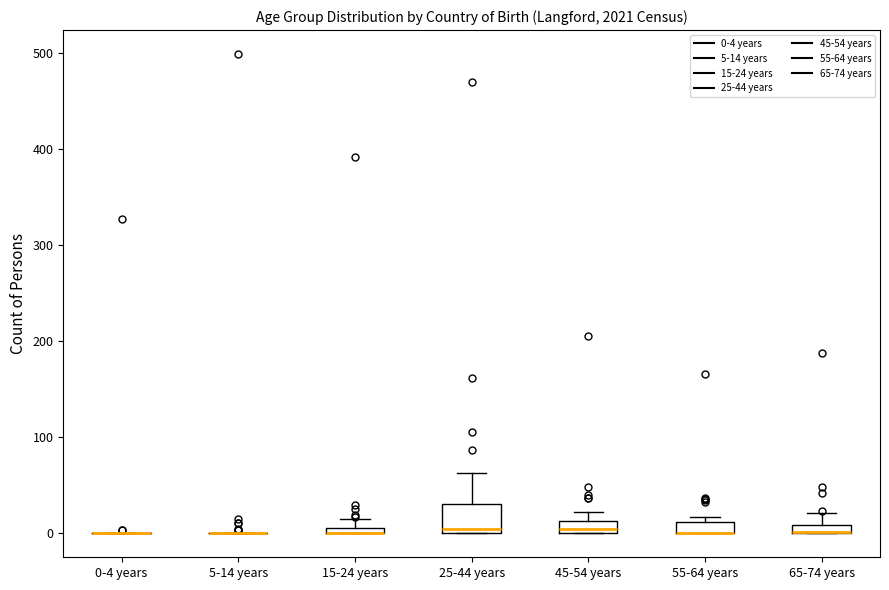

Which box is the tallest, from its lower edge to its upper edge?

25-44 years